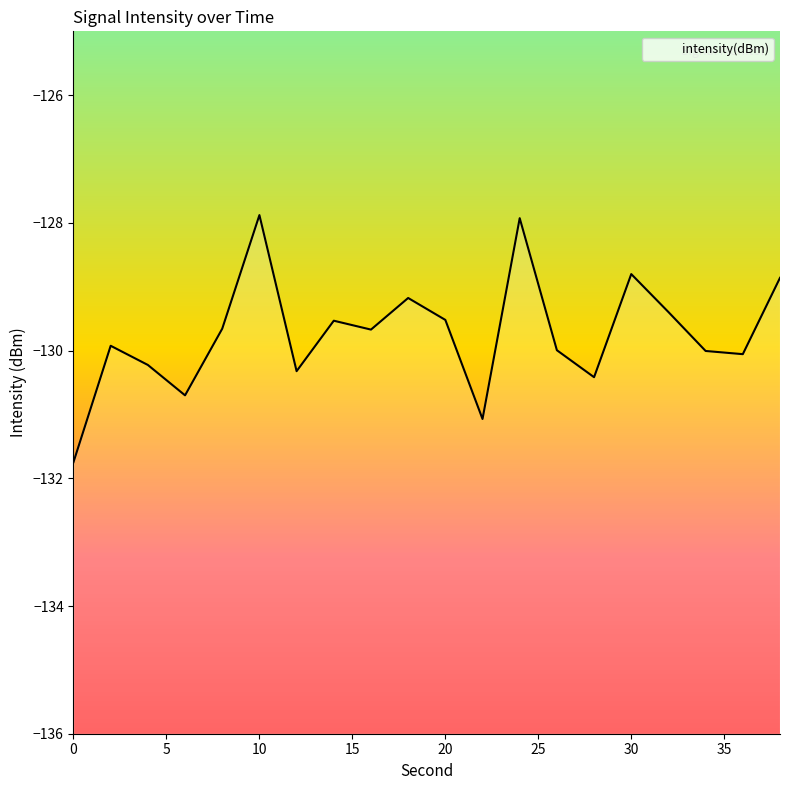

How many lines are shown in the chart?

1